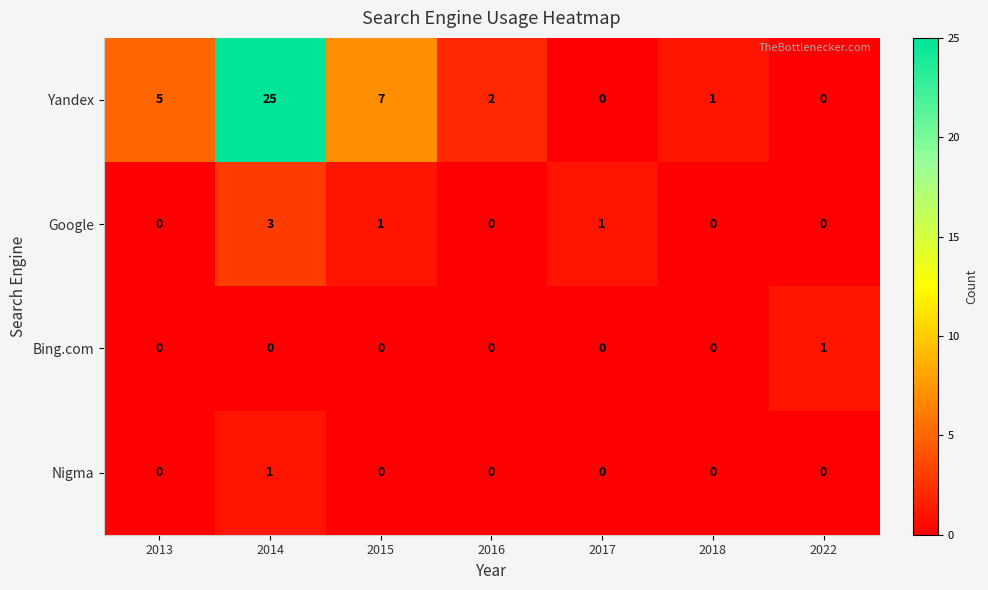

Count the Google values in the range 0 to 1.

6